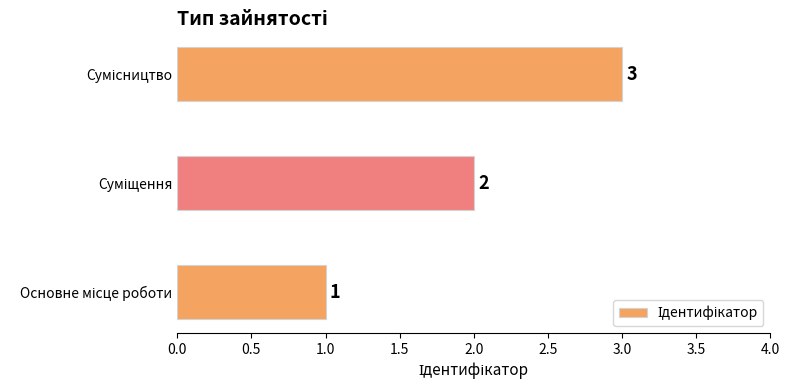

What is the greatest value displayed?

3